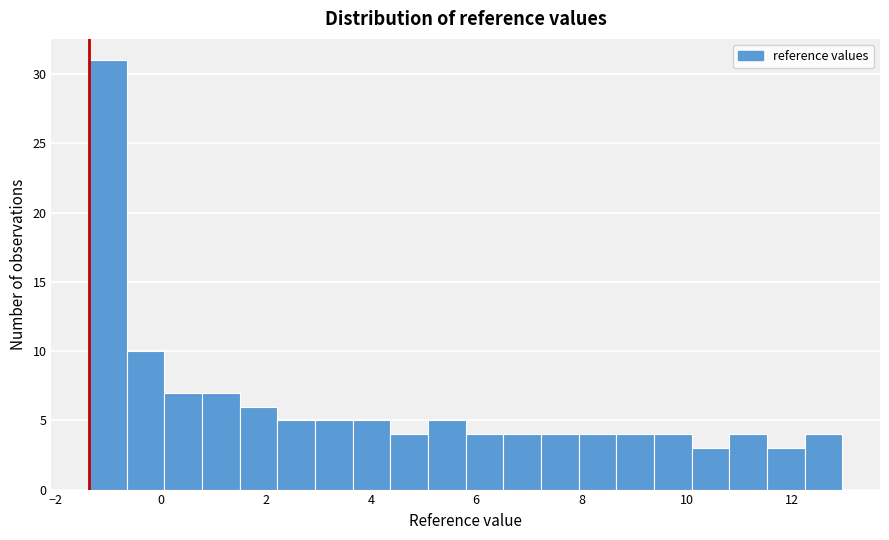

Read against the x-axis, roughly where is the centre of the tallest bar?

-1.0